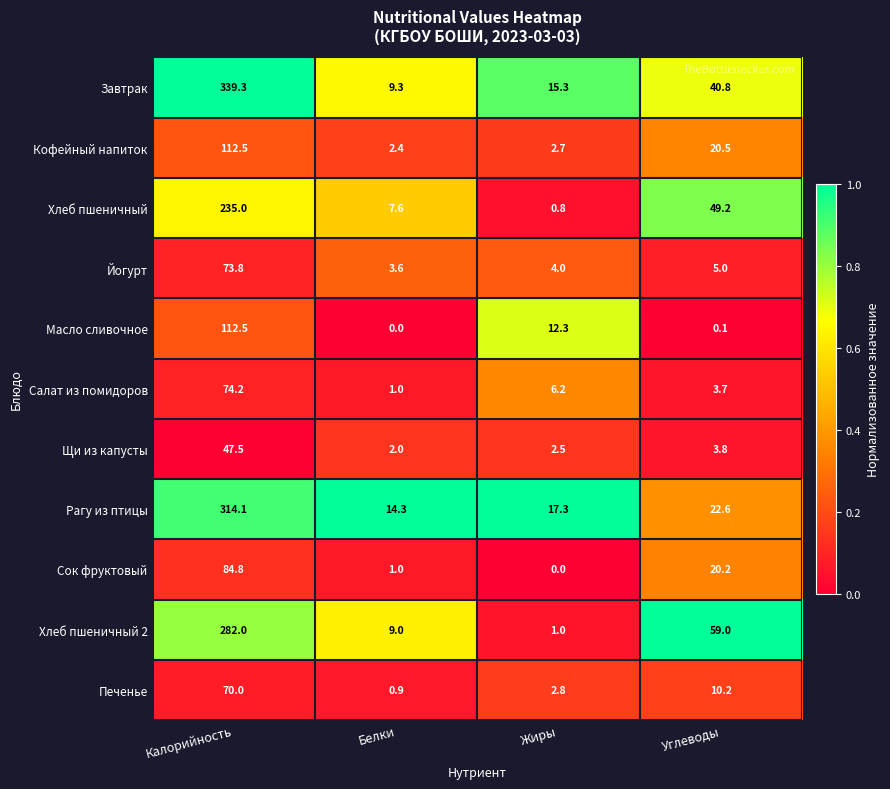

The Печенье series shows 0.0 at Белки. True or false?

False